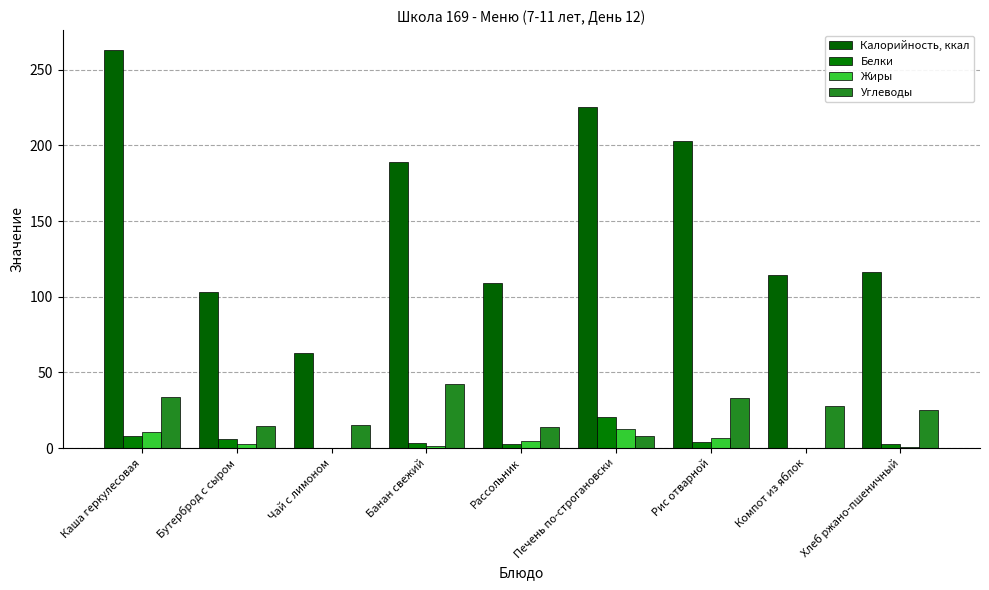

Reading left to right, transcribe all the data shown in this chart.

Калорийность, ккал: 263.0	103.0	63.0	189.0	109.3	225.0	203.0	114.0	116.0
Белки: 8.2	5.8	0.3	3.0	2.4	20.4	3.7	0.2	2.8
Жиры: 10.4	2.4	0.1	1.1	4.9	12.4	6.3	0.2	0.6
Углеводы: 34.0	14.6	15.2	42.0	13.7	7.8	32.8	27.9	25.0